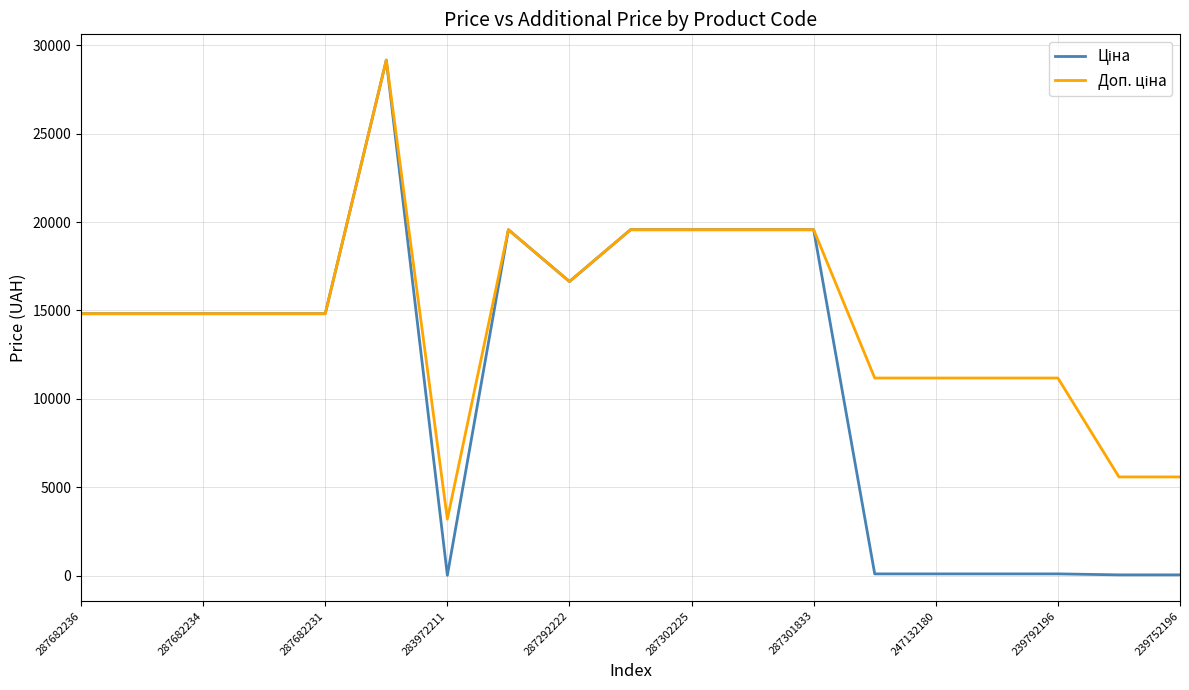

What is the maximum value shown in the chart?

29152.3